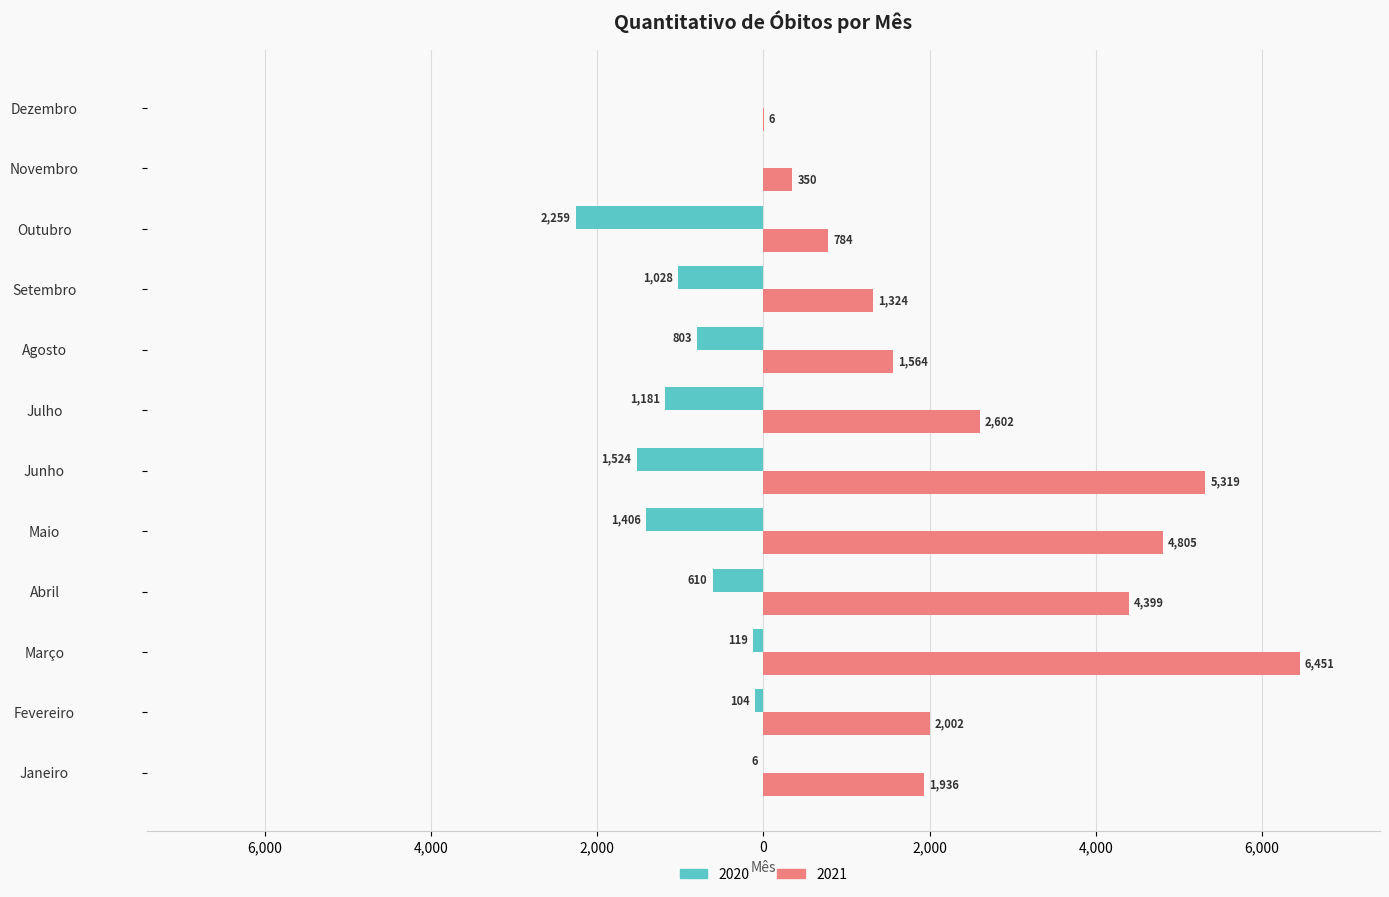

What is the minimum value for 2021?

6